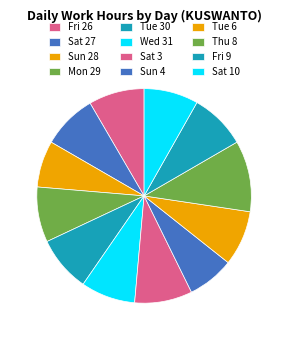

How many slices are in this pie chart?

12